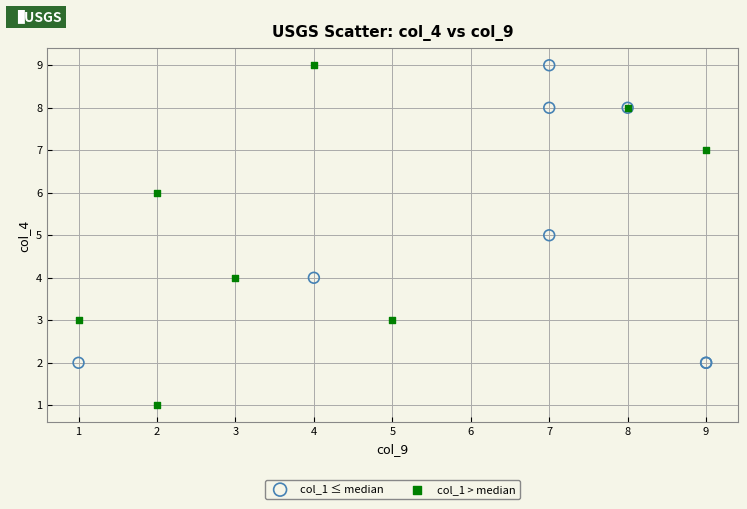

Which series has the widest spread of Y values?

col_1 > median